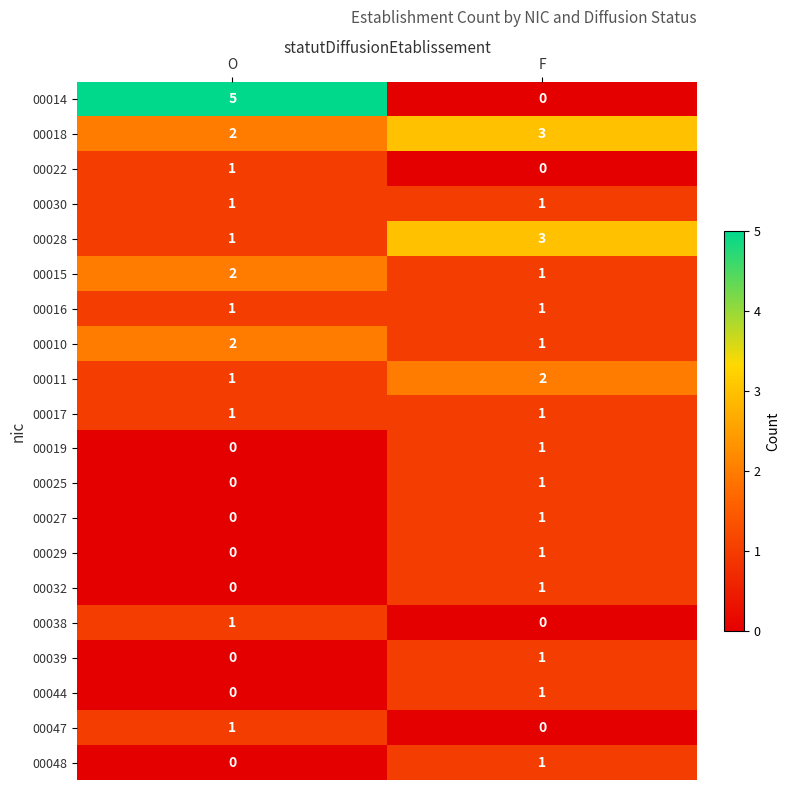

The value of 00038 at O is 2. True or false?

False